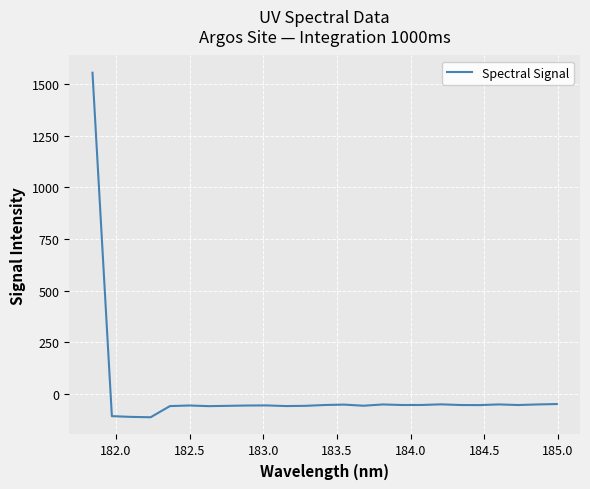

How many distinct data groups are displayed?

1